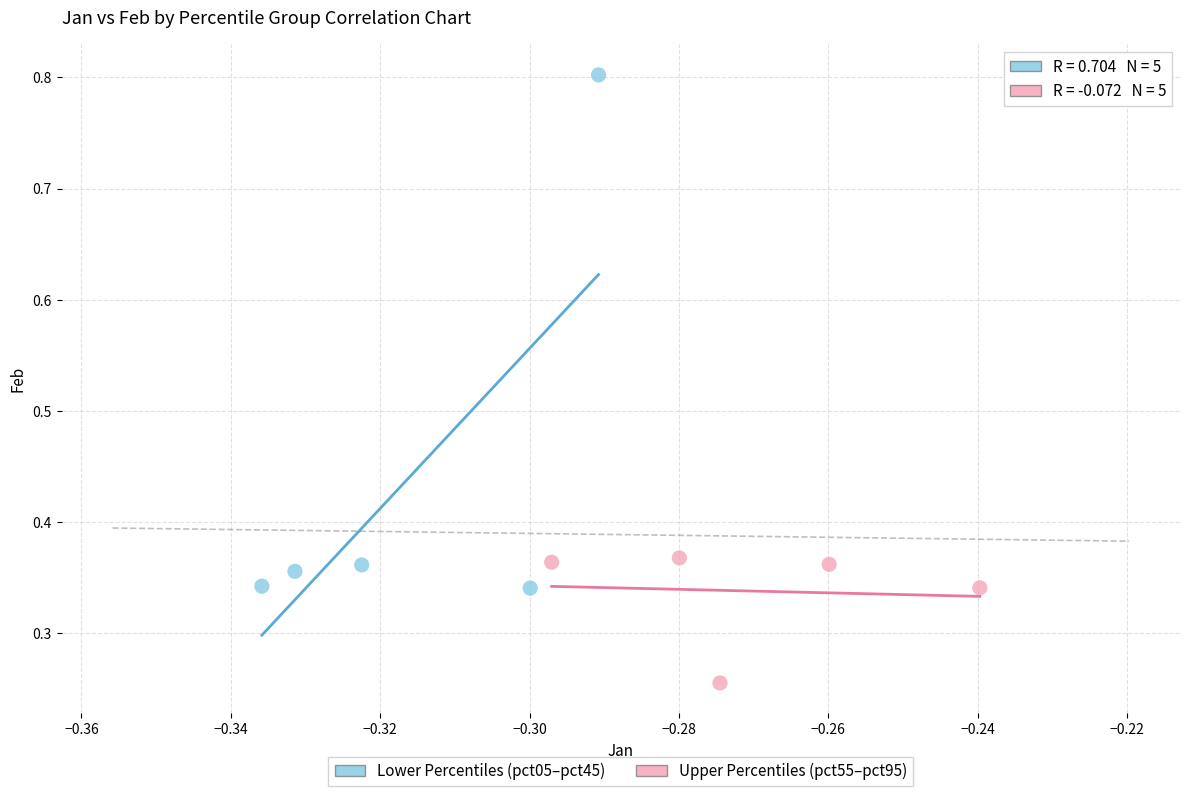

What are all the series names shown in the legend?

Lower Percentiles (pct05–pct45), Upper Percentiles (pct55–pct95)